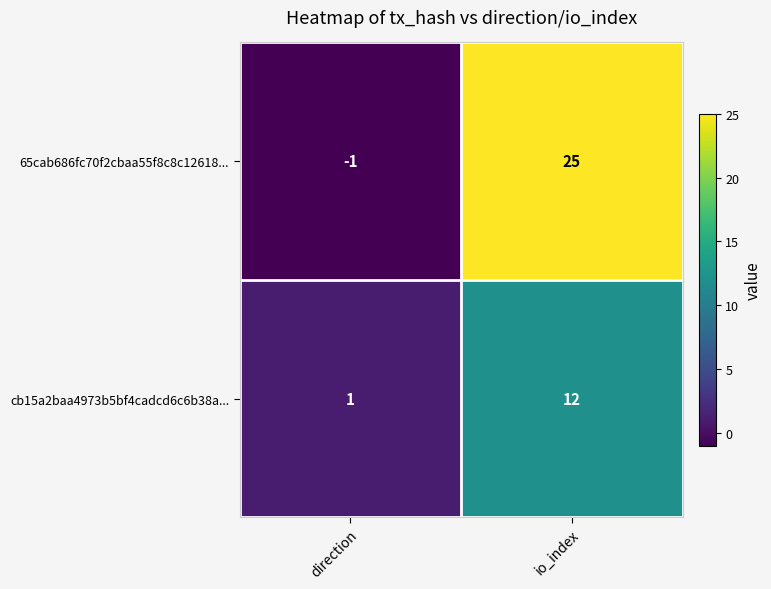

What is the difference between the maximum and minimum values in the 65cab686fc70f2cbaa55f8c8c12618... series?

26